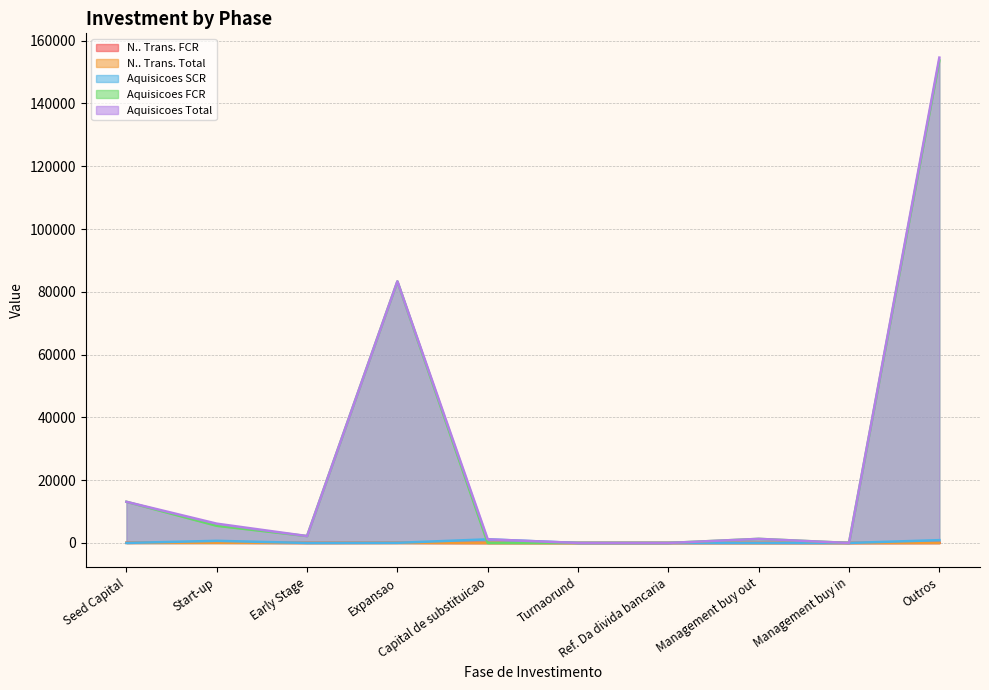

Does the chart have visible grid lines?

Yes